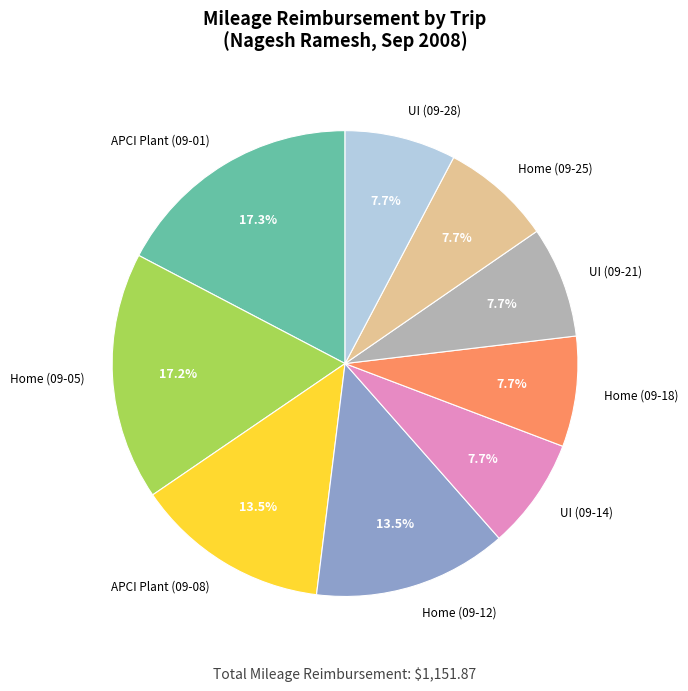

True or false: Home (09-25) accounts for 18% of the total.

False